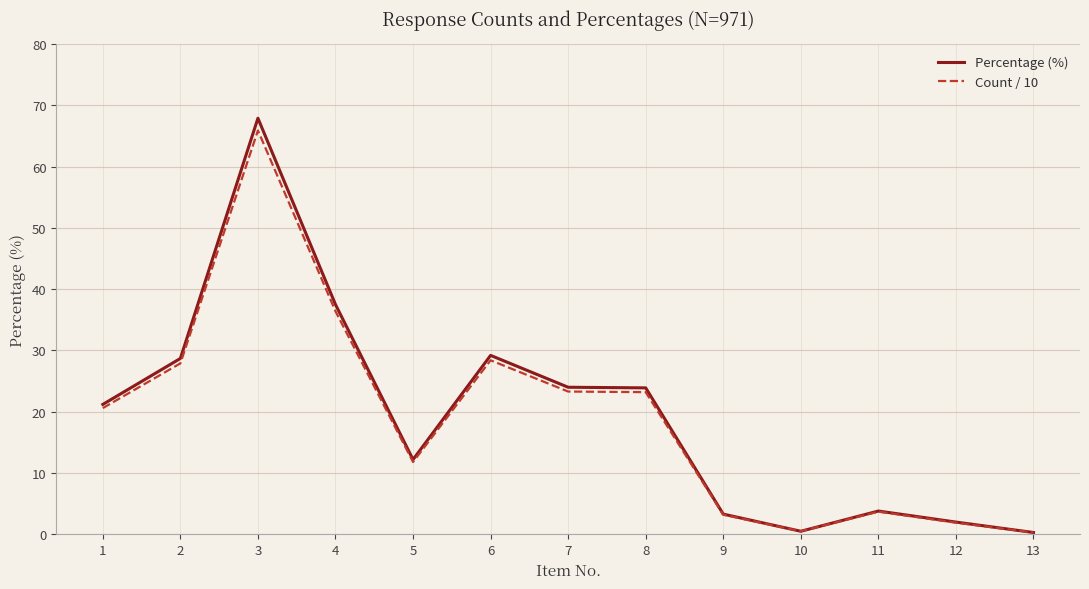

At which category does Percentage (%) reach its first local peak?

3